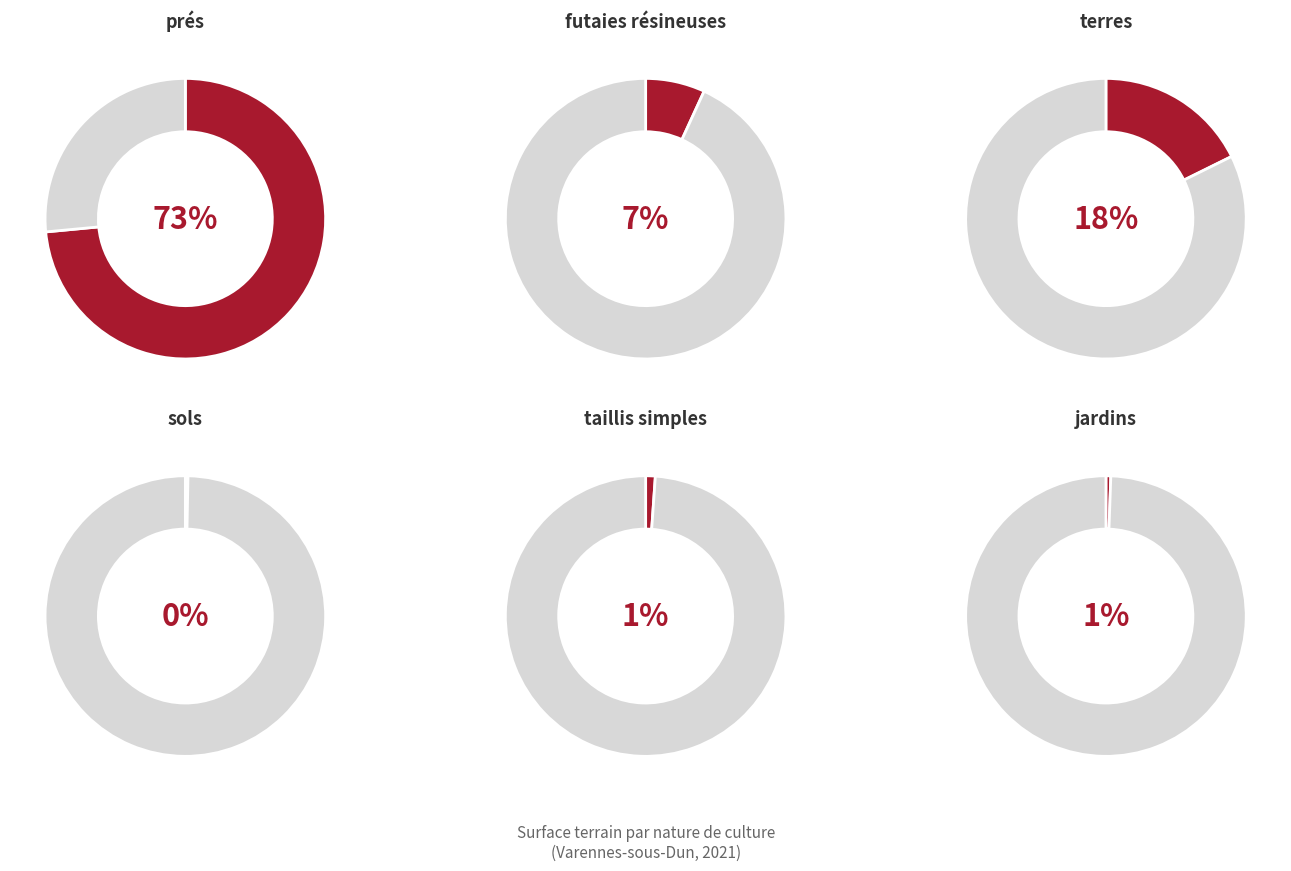

What is the ratio of the value at futaies résineuses to the value at prés?

0.1